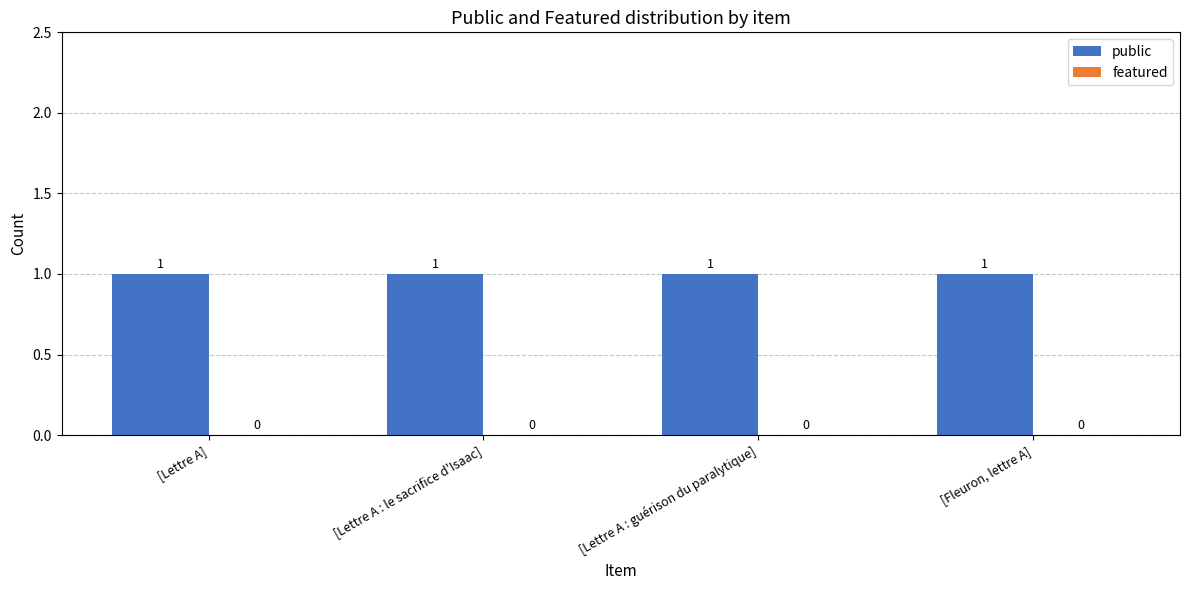

Reading left to right, extract all data points from this chart.

public: [Lettre A]=1	[Lettre A : le sacrifice d'Isaac]=1	[Lettre A : guérison du paralytique]=1	[Fleuron, lettre A]=1
featured: [Lettre A]=0	[Lettre A : le sacrifice d'Isaac]=0	[Lettre A : guérison du paralytique]=0	[Fleuron, lettre A]=0